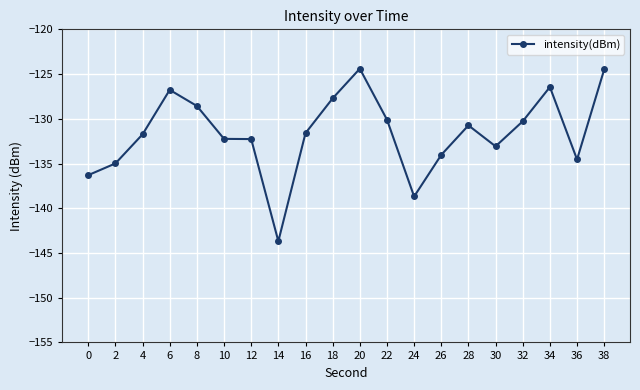

Which has a higher value, 6 or 4?

6